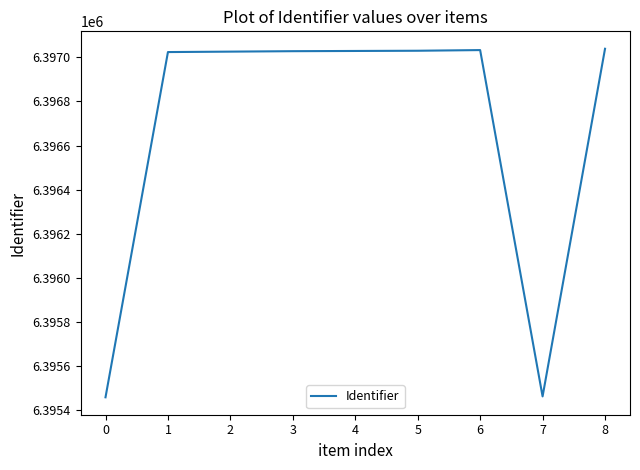

What is the difference between the maximum and second lowest values?

1577